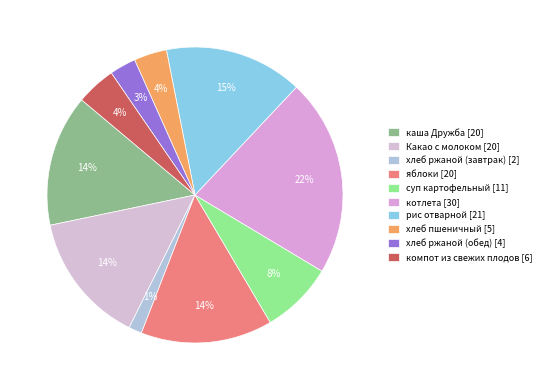

Does яблоки account for over 50% of the chart?

No